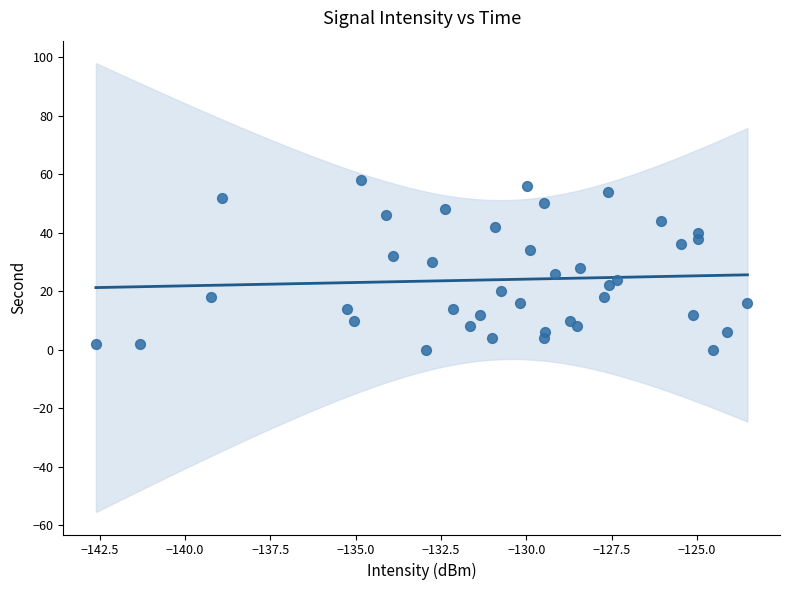

What is the range of Y values (max minus min)?

58